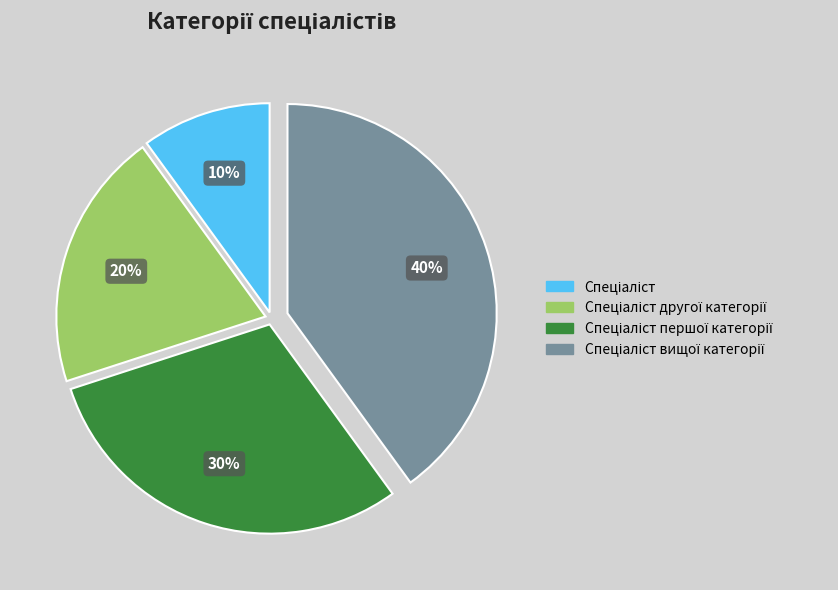

Is there a majority slice in this chart?

No